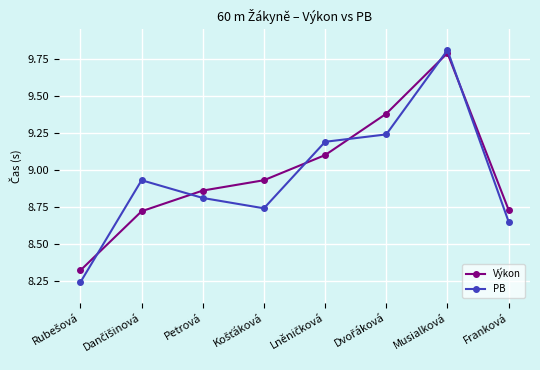

Which series has the widest spread of values?

PB